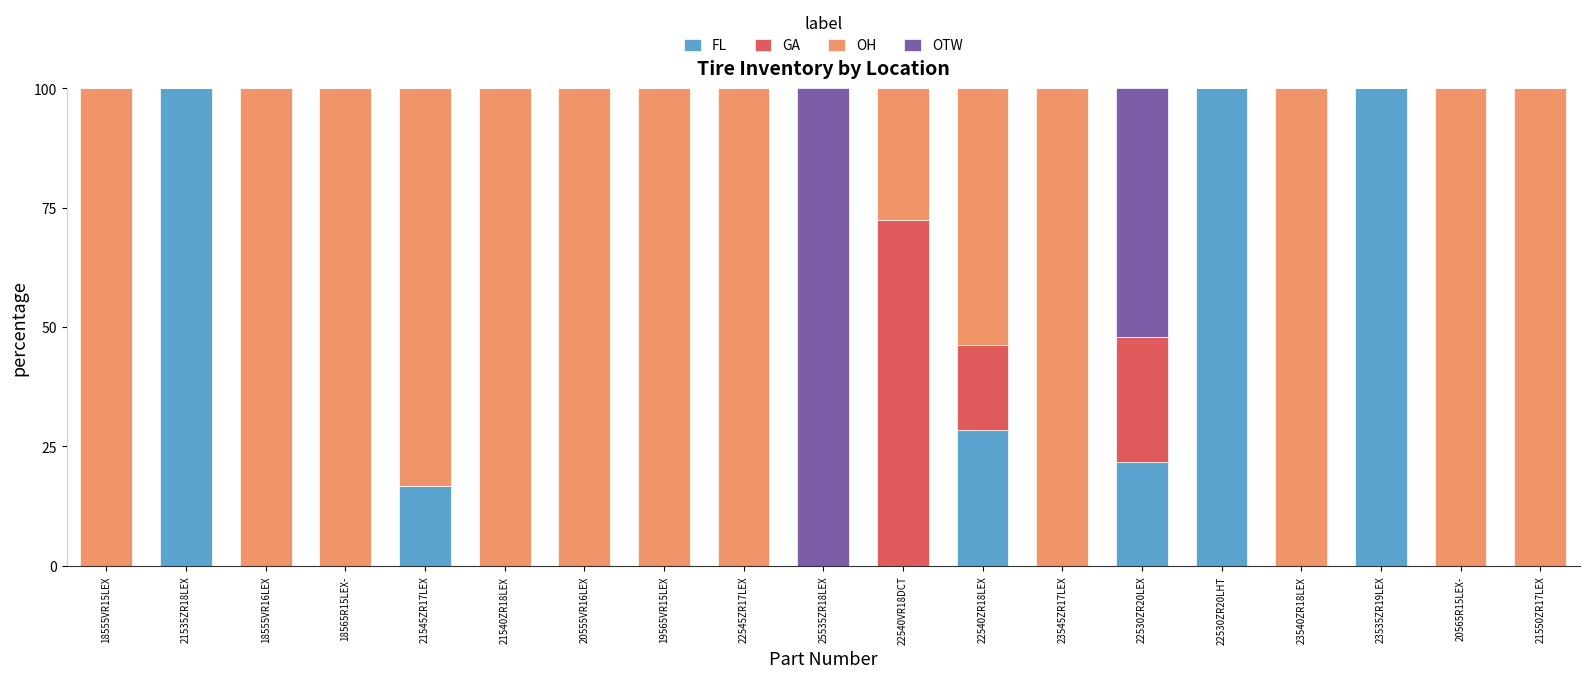

What is the total value across all series at 19565VR15LEX?

100.0